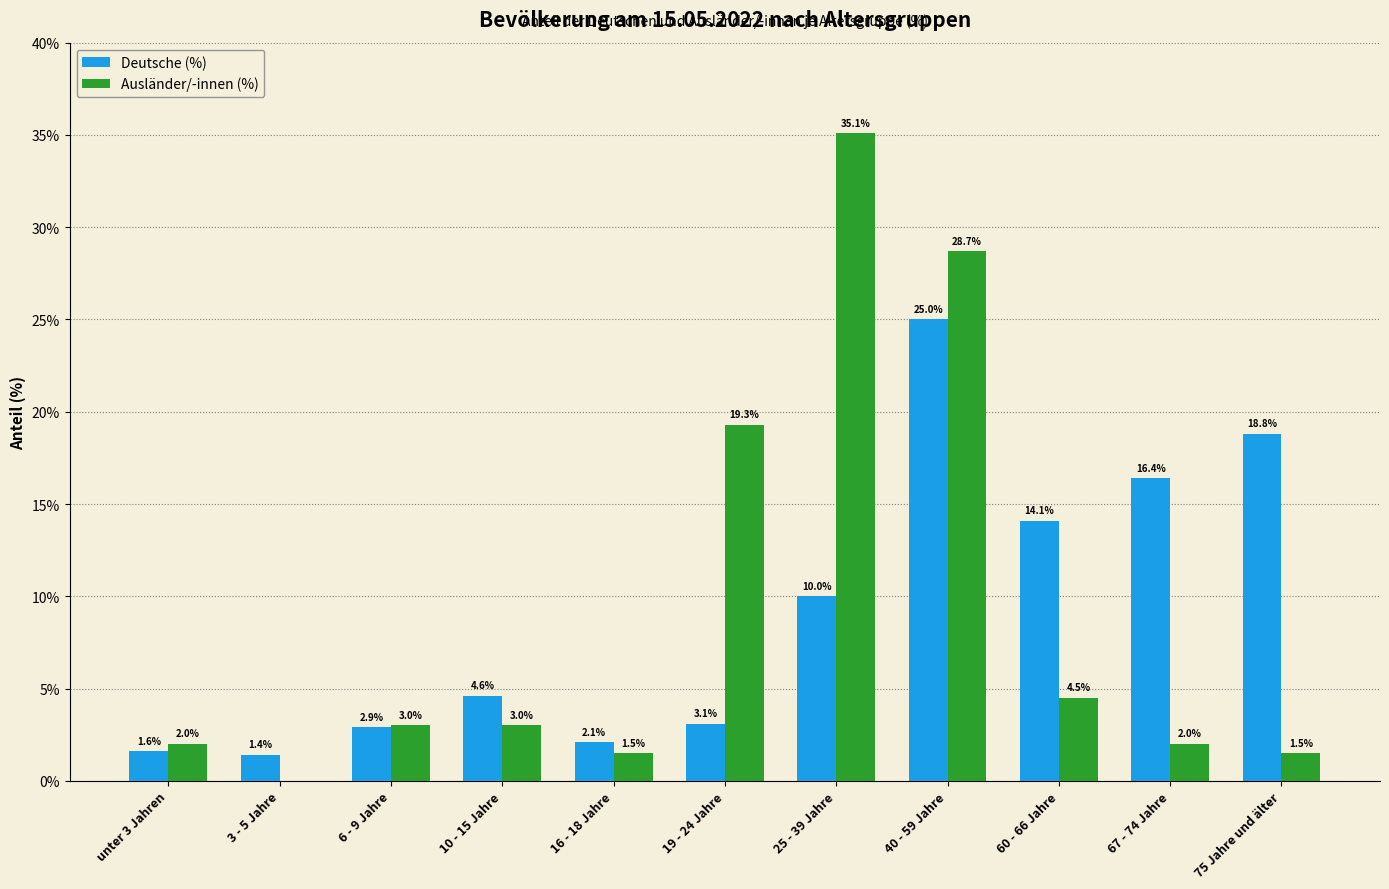

How many groups of bars are there?

11